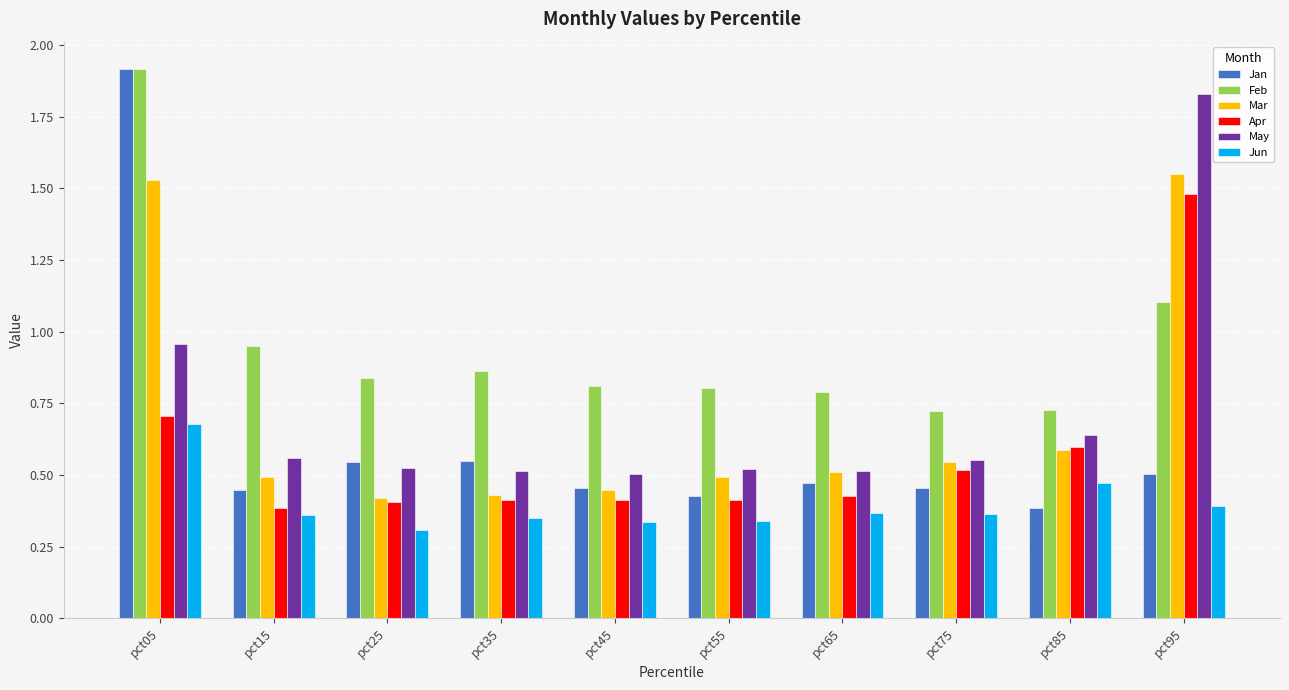

How many categories are shown in the chart?

10